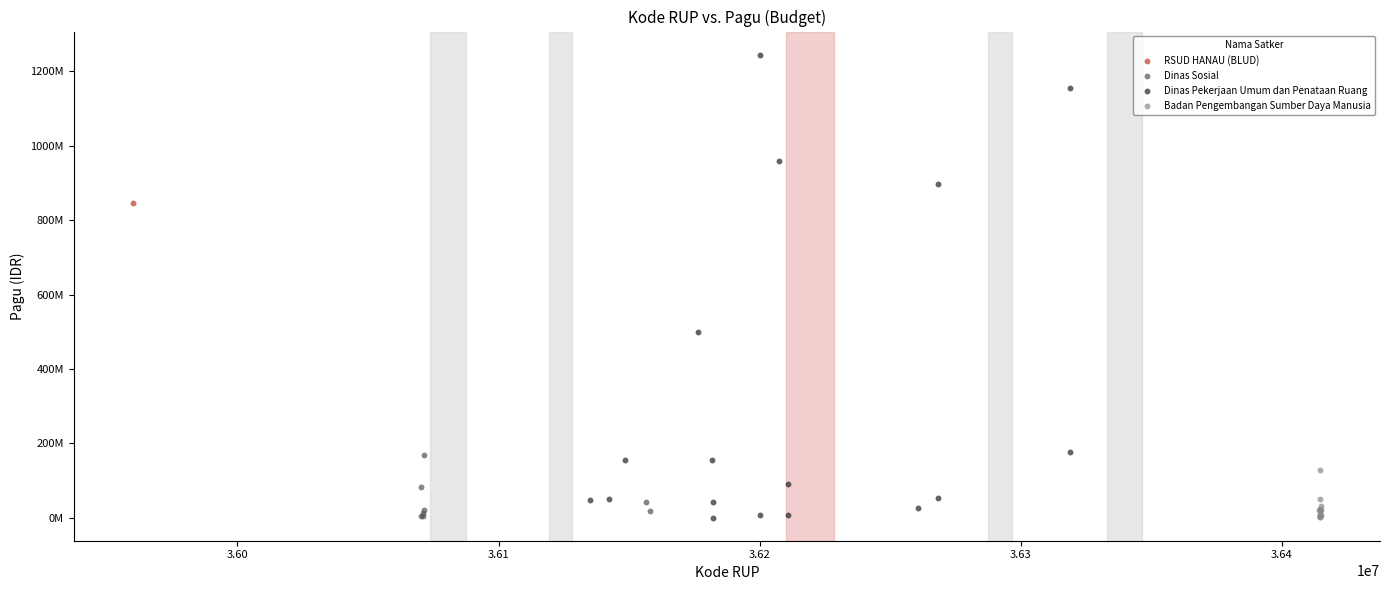

What are all the series names shown in the legend?

RSUD HANAU (BLUD), Dinas Sosial, Dinas Pekerjaan Umum dan Penataan Ruang, Badan Pengembangan Sumber Daya Manusia